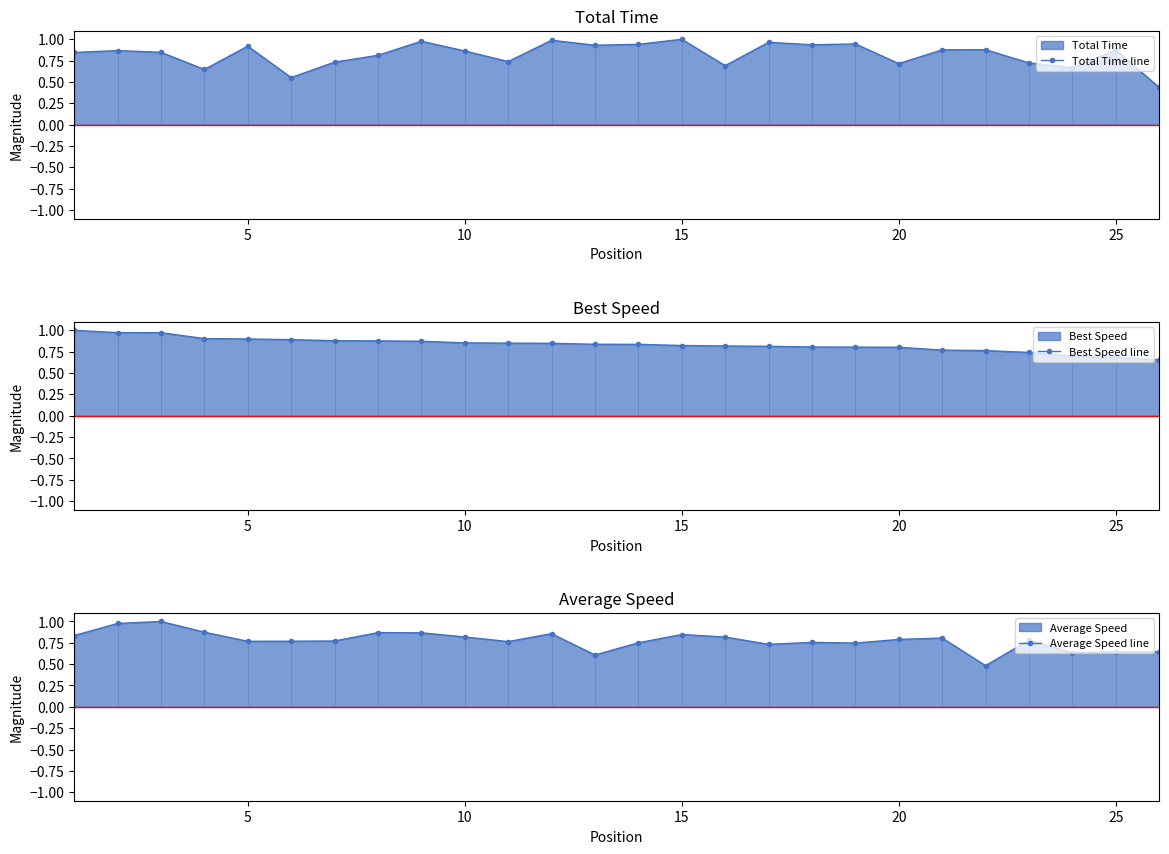

True or false: Total Time line has more than 2 interior local peaks.

True